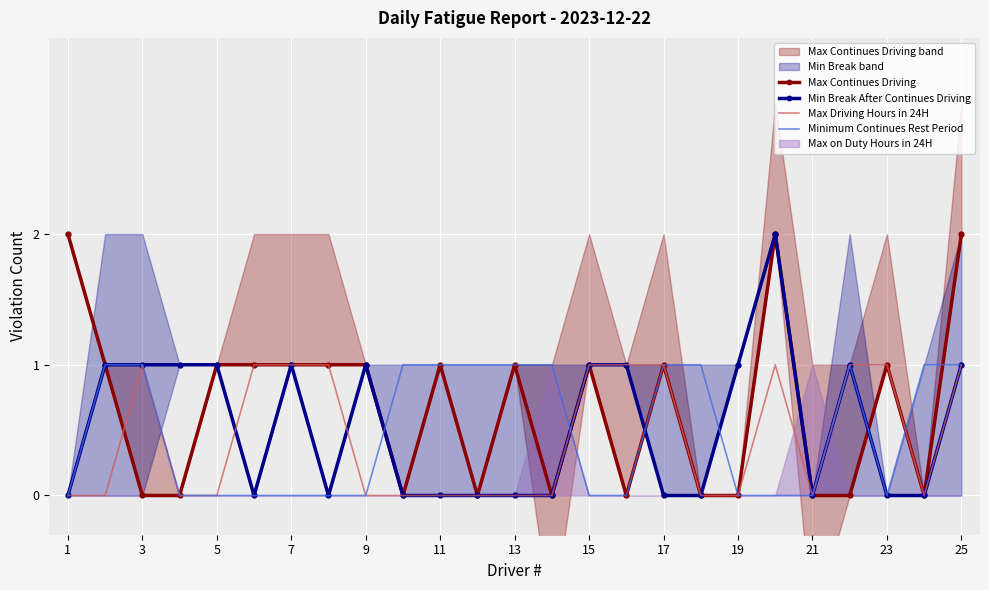

List the series in order of their peak value, lowest first.

Max Driving Hours in 24H, Minimum Continues Rest Period, Max Continues Driving, Min Break After Continues Driving